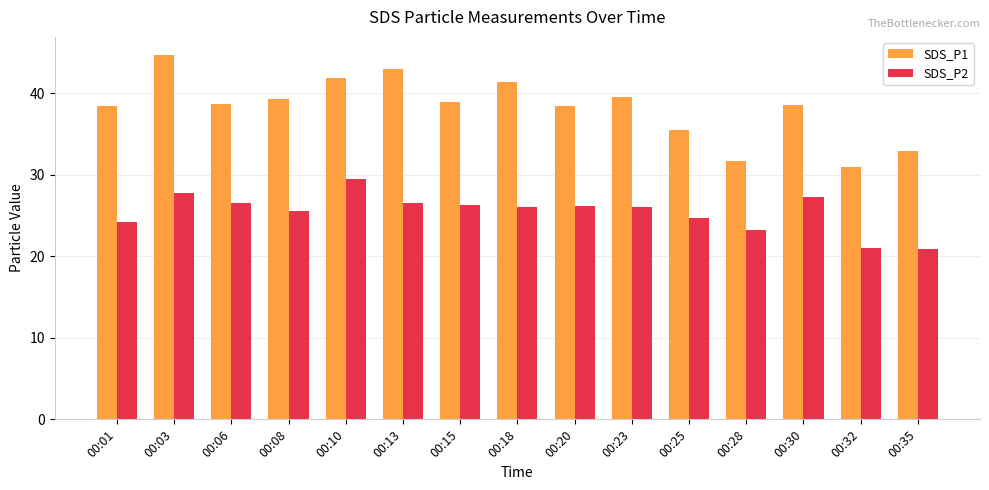

What is the total value across all series at 00:25?

60.2